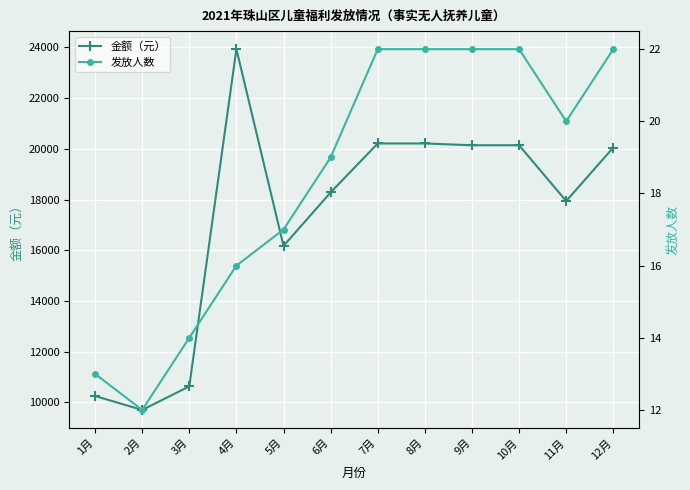

The value of 金额（元） at 10月 is 20140. True or false?

True